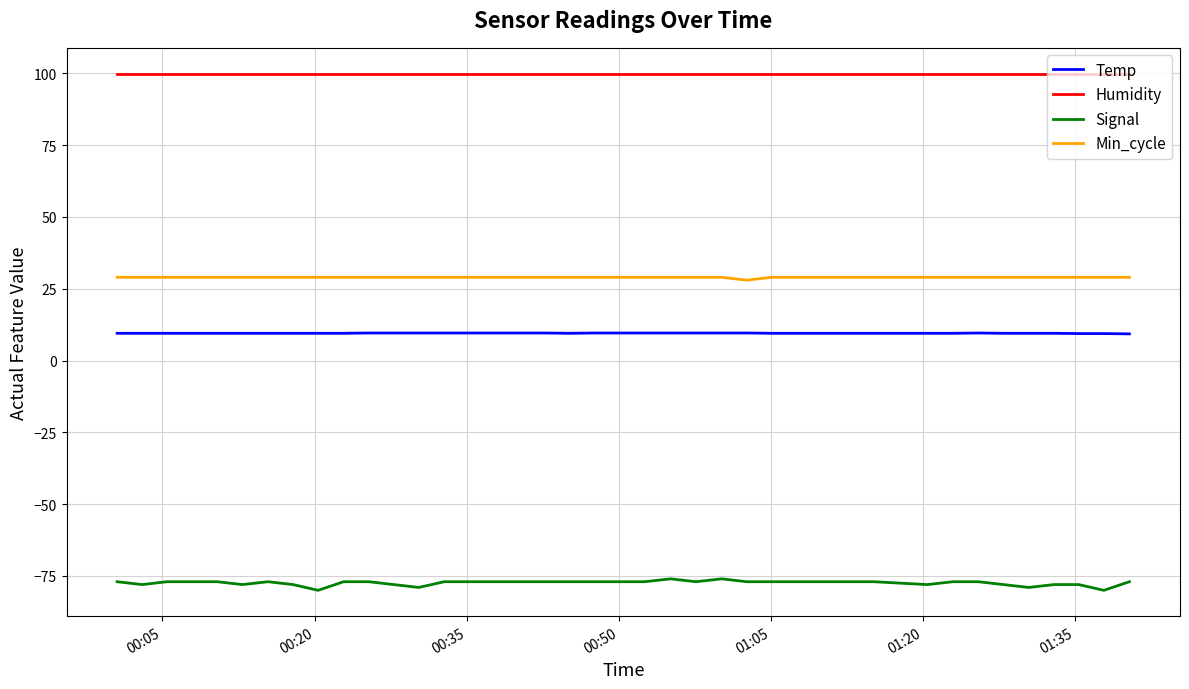

How many lines are shown in the chart?

4